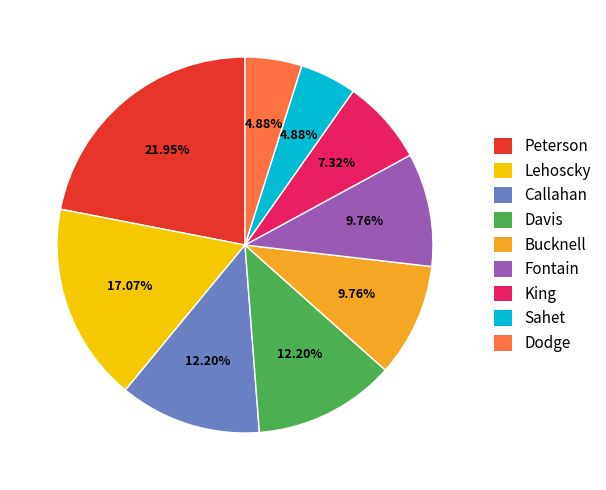

Count the number of slices in the pie.

9